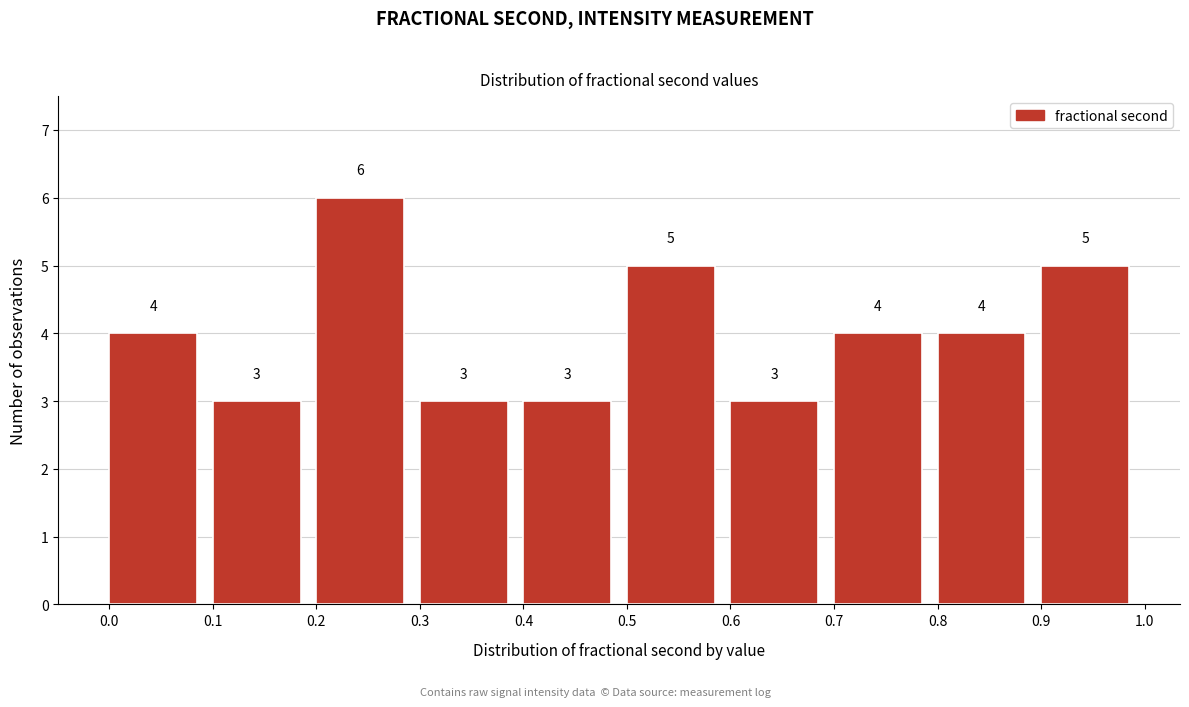

What is the height of the bar covering 0.9 to 1.0 on the x-axis?

5